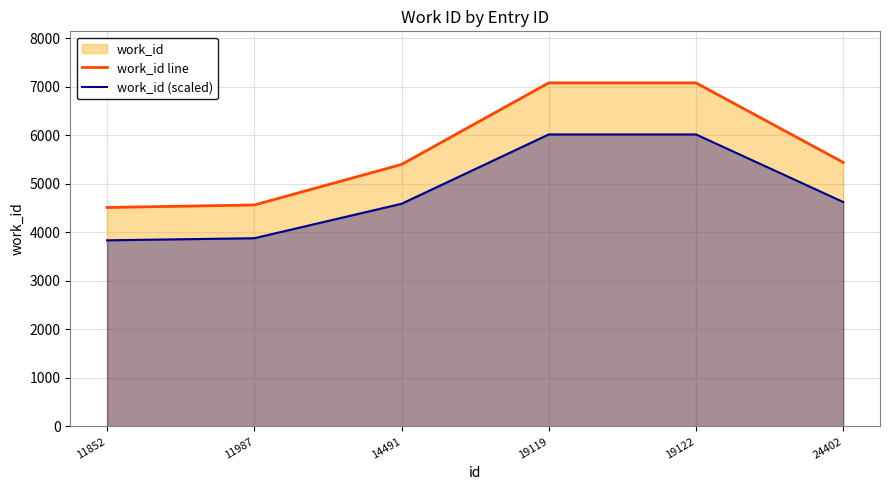

What is the spread (max minus min) of values at 19119?

1062.0